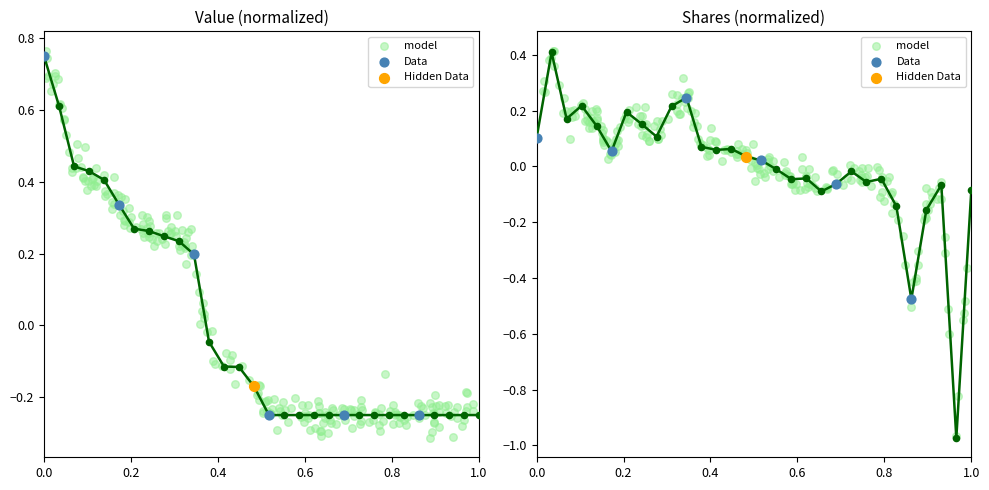

Which series reaches the minimum Y coordinate?

Shares or principal amount